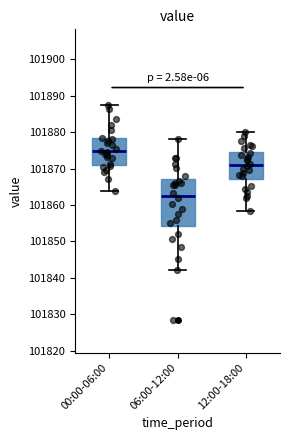

Reading left to right, read every box against the y-axis: the position of its median line, the range the box covers, and the ends of its whiskers. The values are not printed on the chart, so give them approximately, as read against the axis.

00:00-06:00: median 101875, box 101871 to 101878, whiskers 101864 to 101887
06:00-12:00: median 101863, box 101854 to 101867, whiskers 101842 to 101878
12:00-18:00: median 101871, box 101867 to 101875, whiskers 101858 to 101880